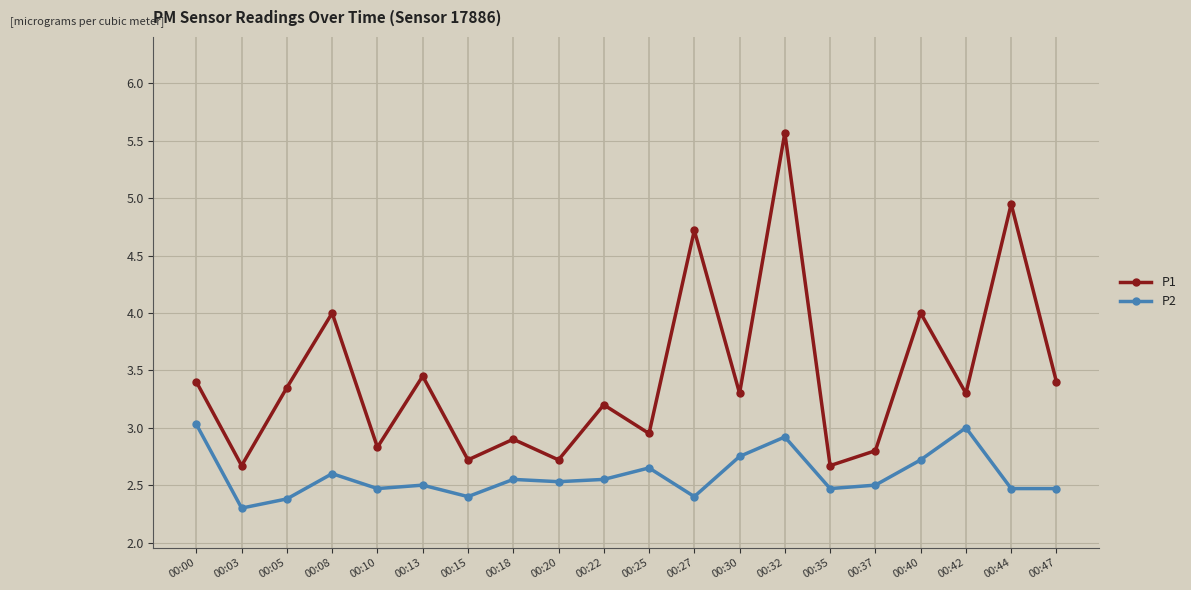

List the series in order of their overall mean, highest first.

P1, P2